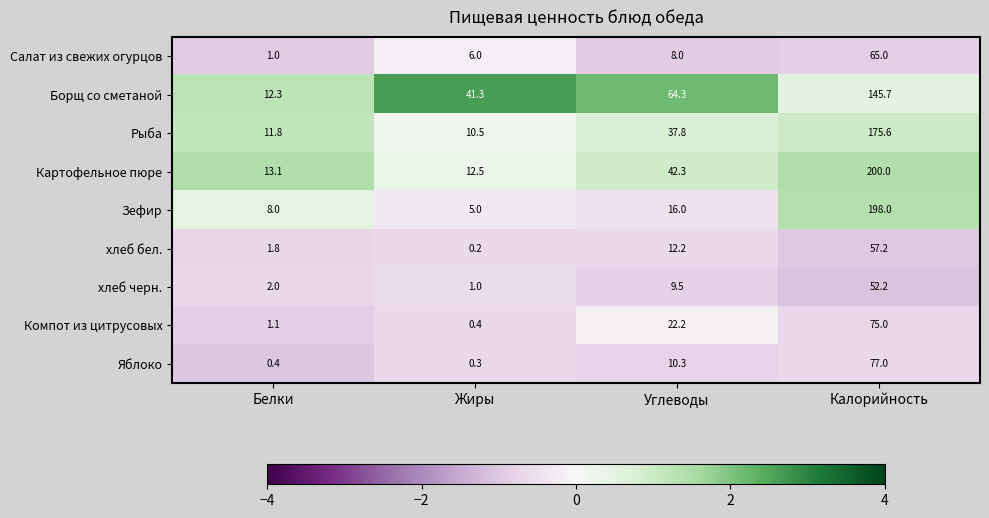

What is the difference between the хлеб бел. values at Калорийность and Белки?

55.4